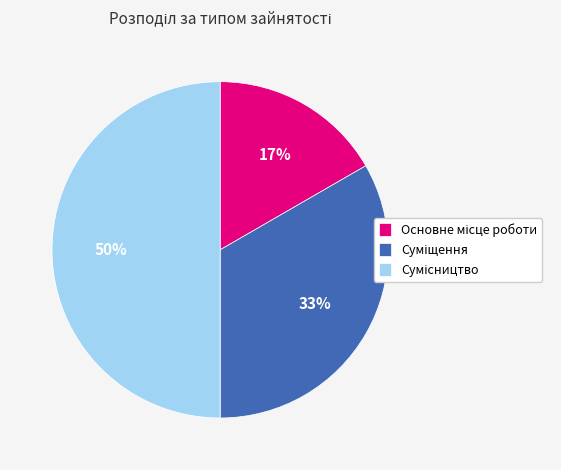

How many segments does this pie chart have?

3